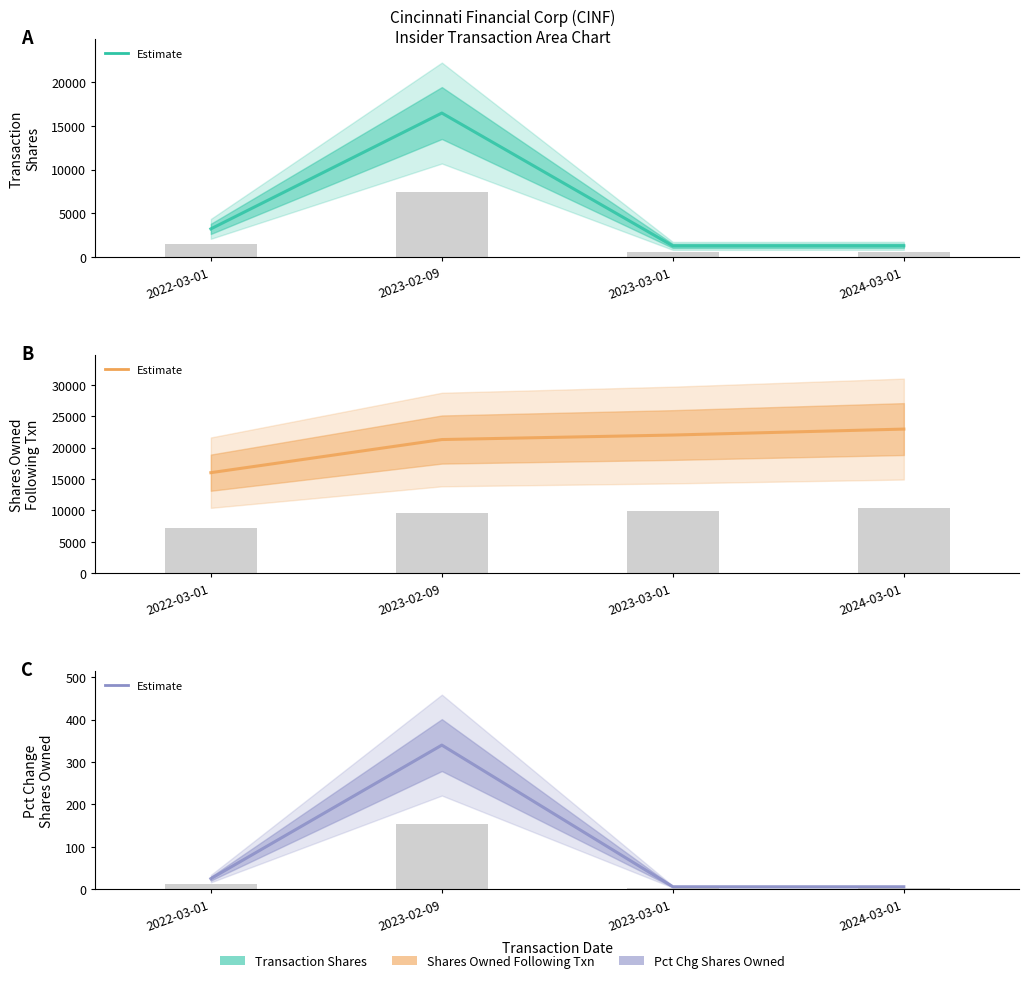

Is the value of Transactionshares at 2022-03-01 greater than the value of Pctchgsharesowned at 2023-03-01?

Yes